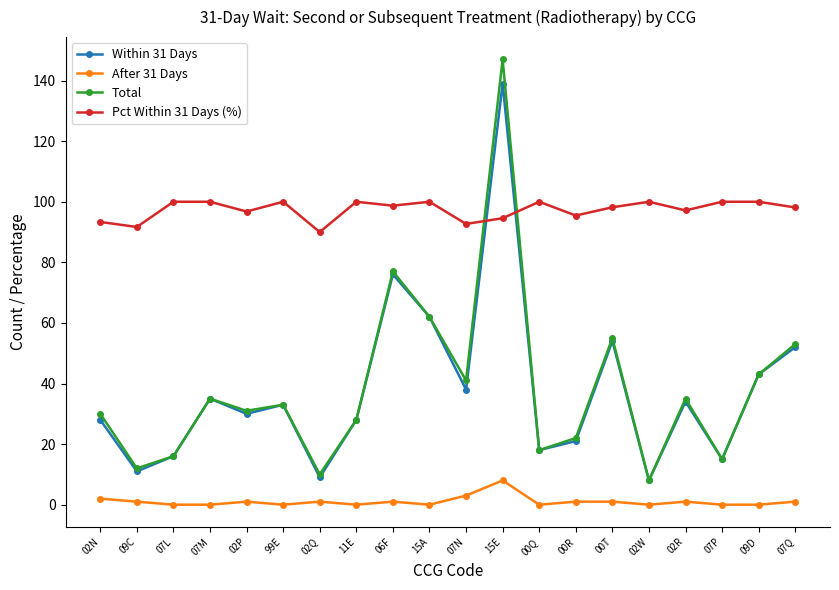

The Total series shows 22.5 at 07M. True or false?

False